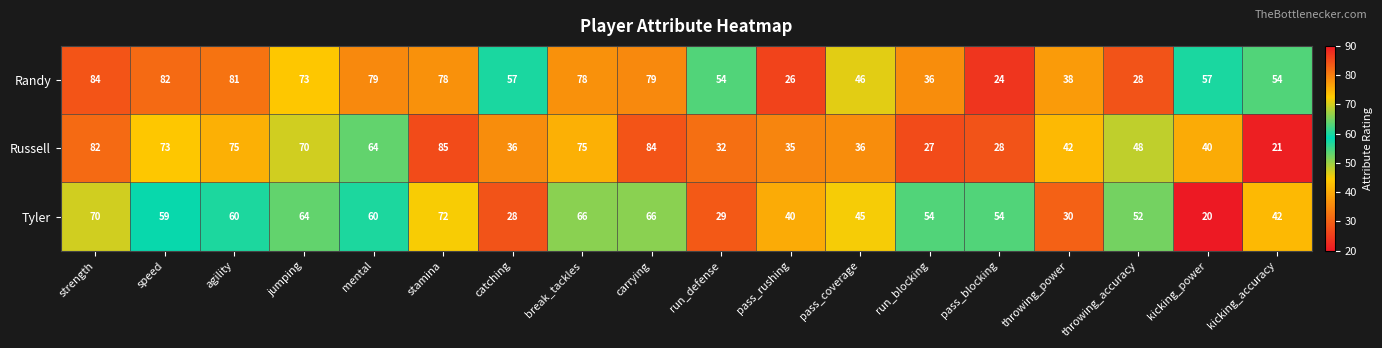

Which series has the largest total across all categories?

Randy